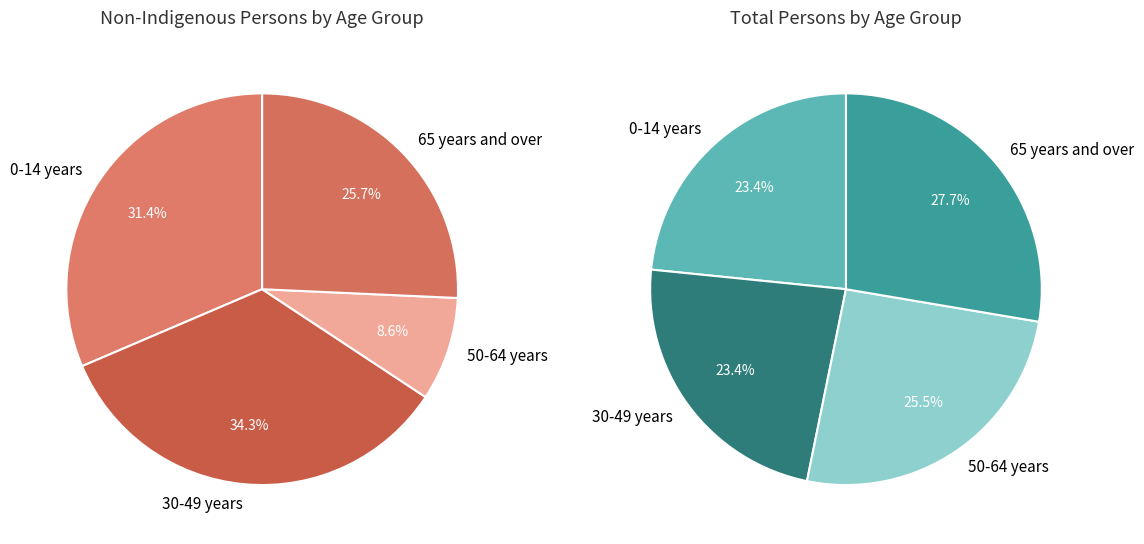

Do 0-4 years and 50-54 years together represent more than half of the pie?

No